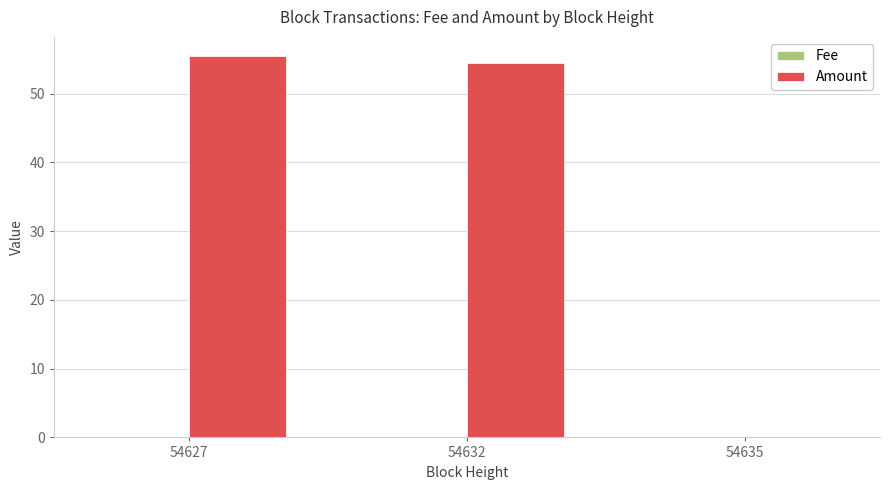

Which series changed the most between 54632 and 54635?

Amount